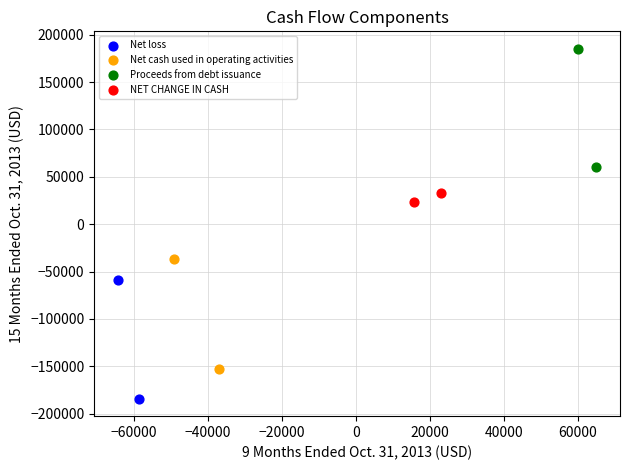

Which series contains the highest Y value?

Proceeds from debt issuance